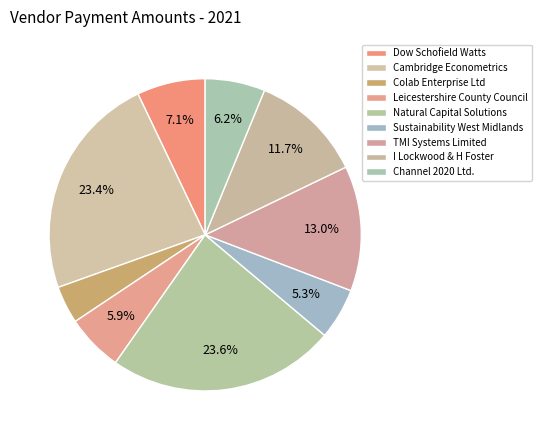

To the nearest percent, what is the difference between the I Lockwood & H Foster and Dow Schofield Watts slice percentages?

5%